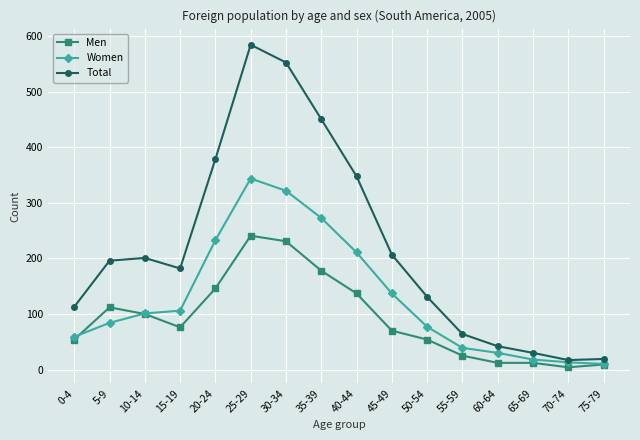

What is the label of the 15th point from the right?

5-9